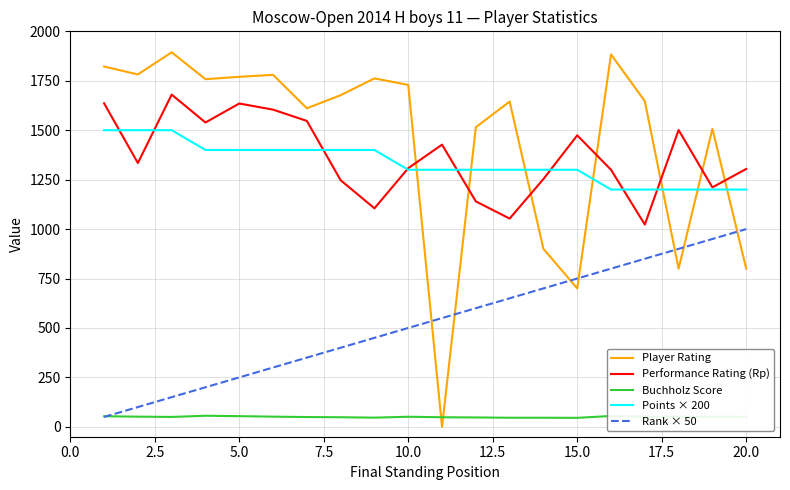

True or false: Buchholz Score and Points × 200 cross at least once.

False